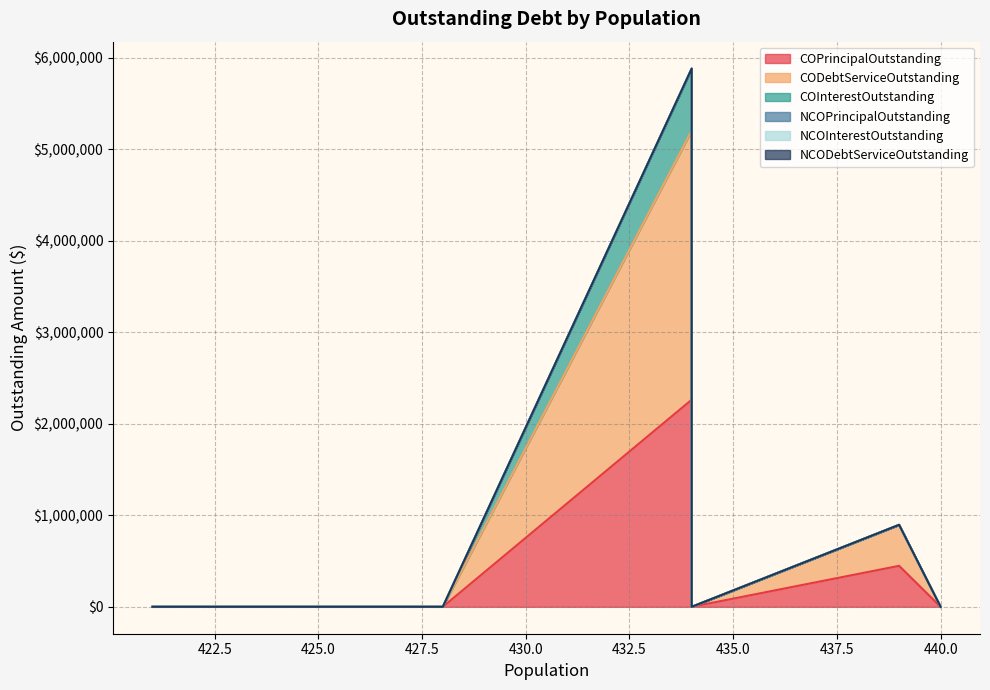

Is it true that COPrincipalOutstanding equals 1494713.4 at 434?

False